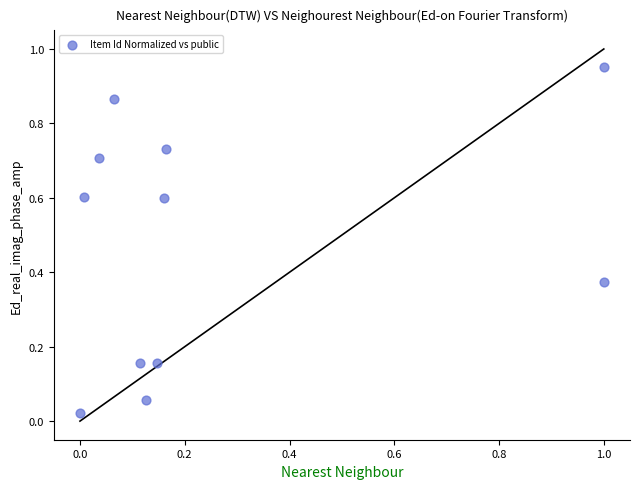

What is the average Y value?

0.5